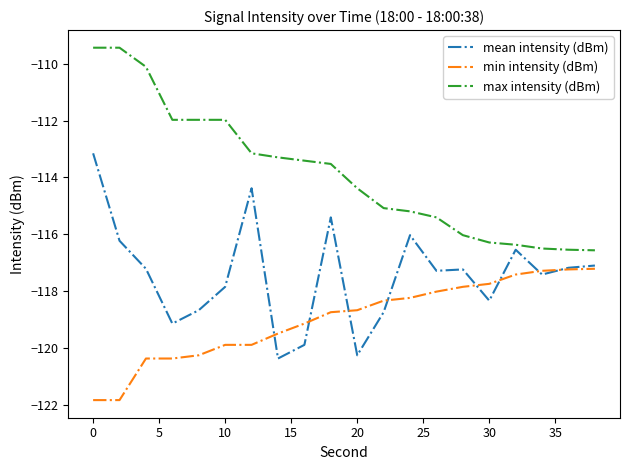

List the series in order of their peak value, highest first.

max intensity (dBm), mean intensity (dBm), min intensity (dBm)